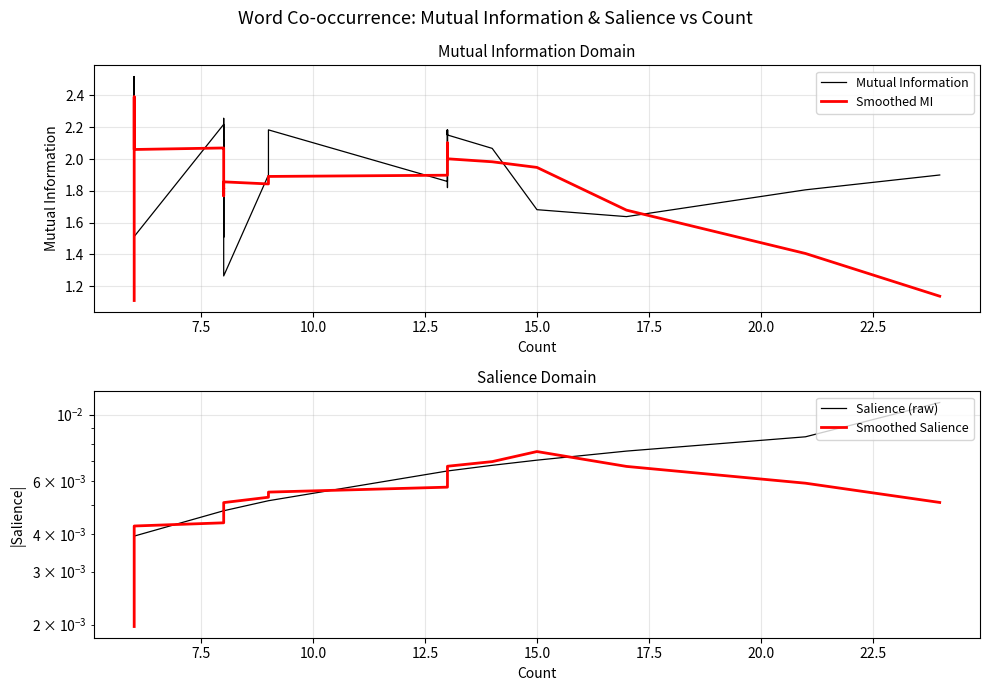

True or false: Salience (raw) and Smoothed MI intersect in this chart.

False